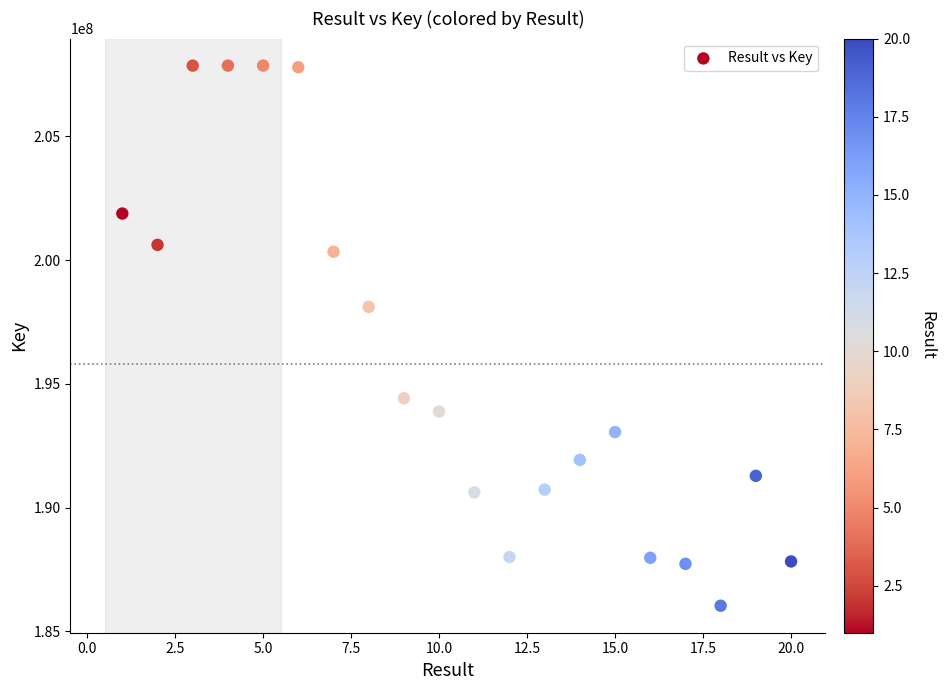

What Y value in the scatter plot is closest to 196947363?

198111089